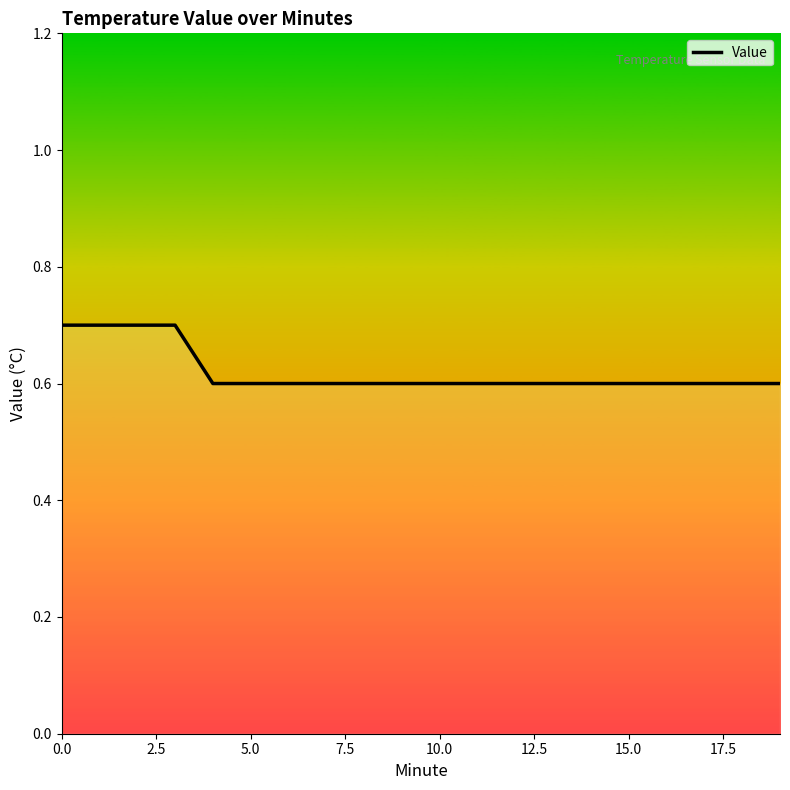

What is the difference between the maximum and minimum values?

0.1